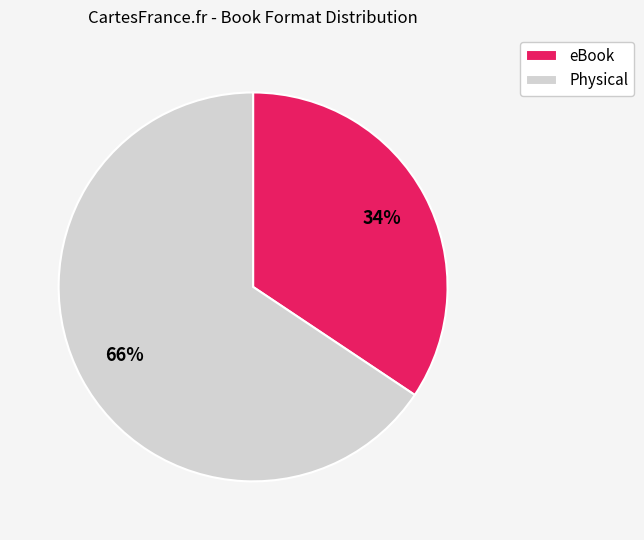

Count the number of slices in the pie.

2